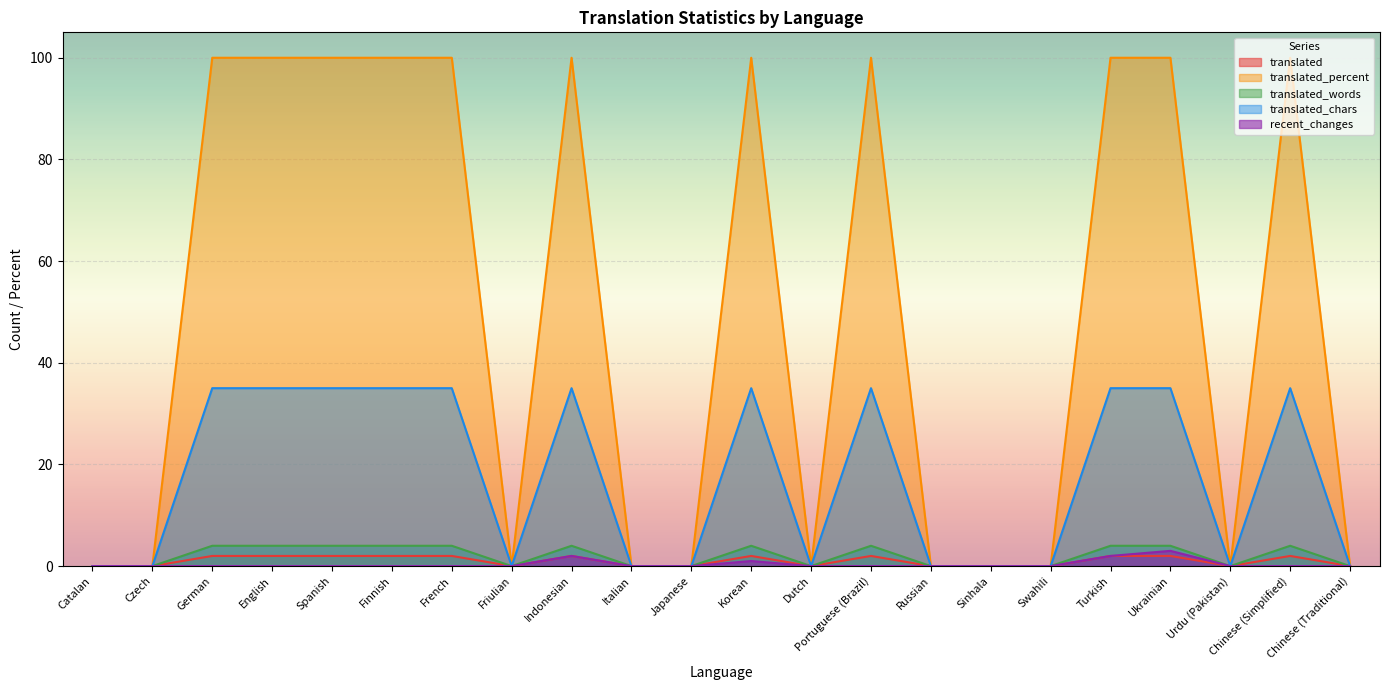

What is the maximum value for translated?

2